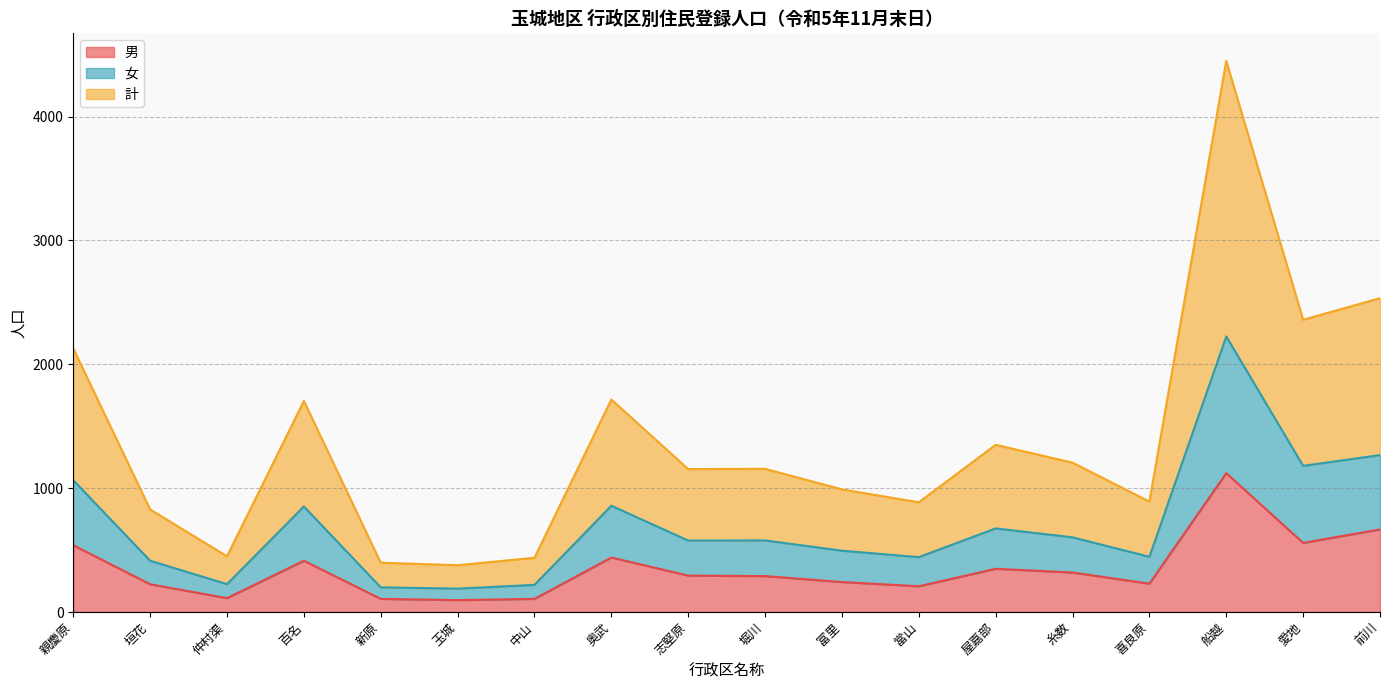

How many data points in 計 are less than 1156?

9